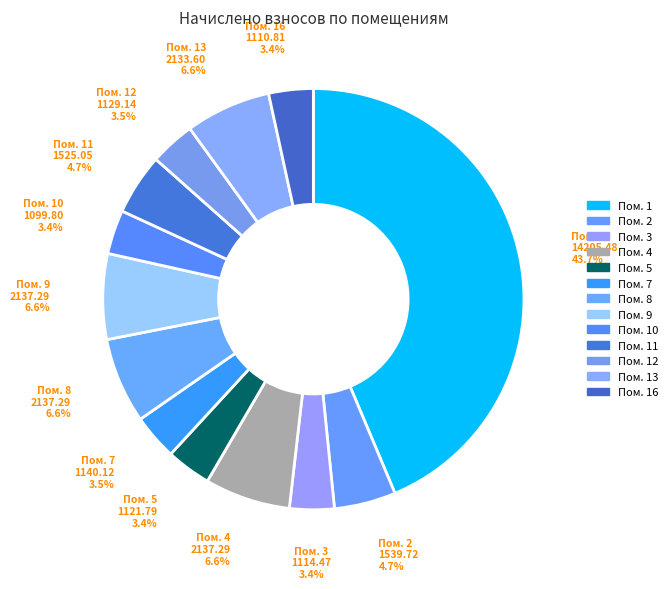

Is there any slice that represents more than half of the pie?

No